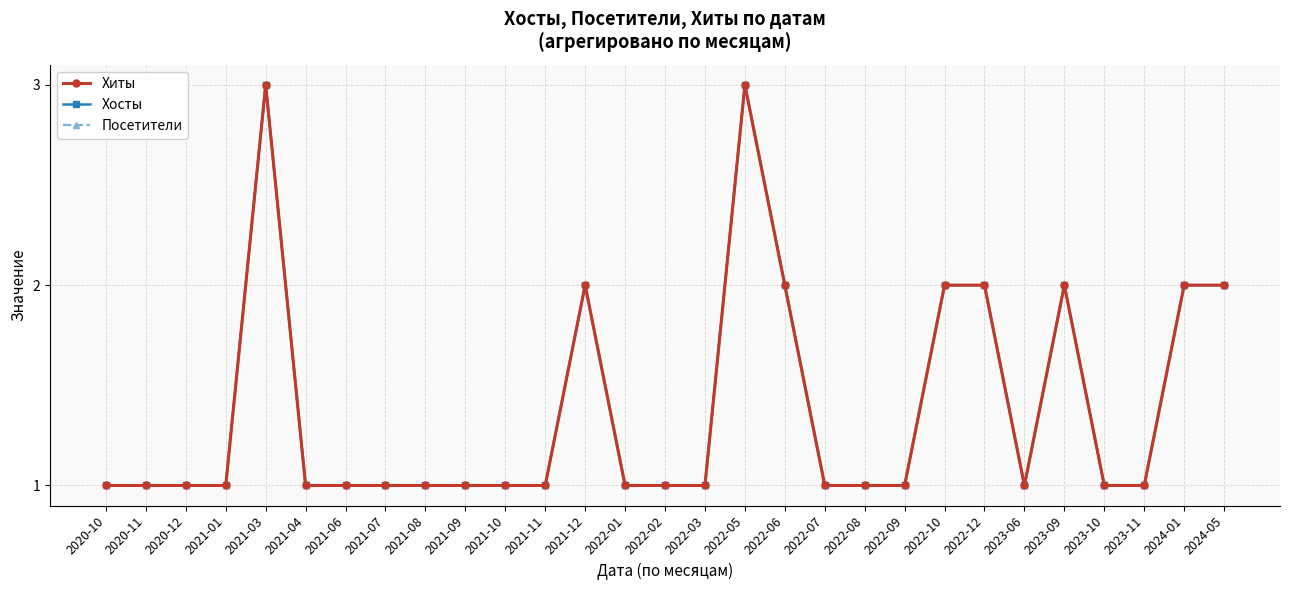

Which series has the largest total across all categories?

Хиты